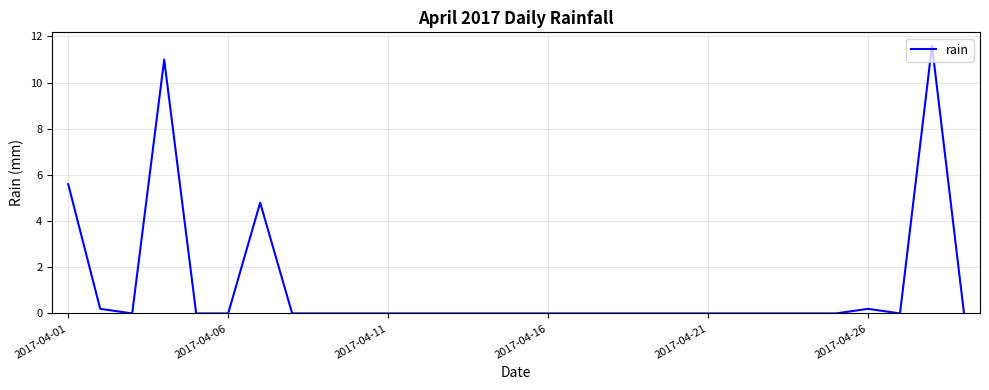

What is the greatest value displayed?

11.6